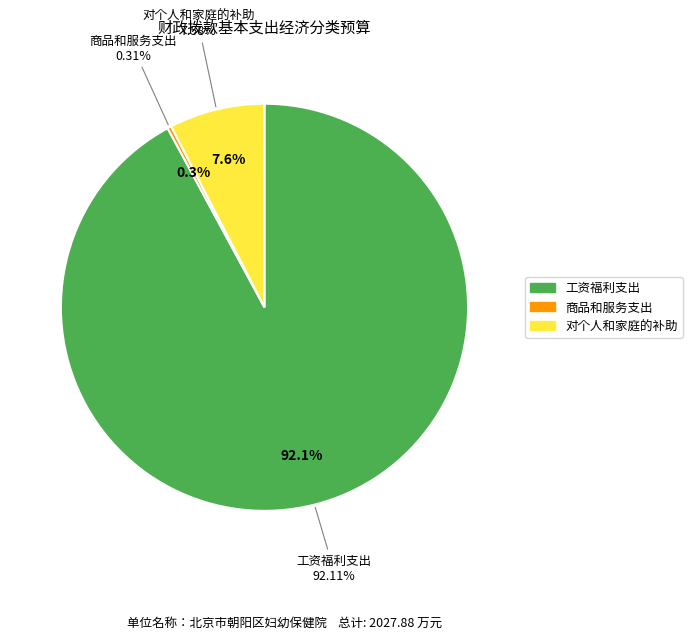

True or false: 对个人和家庭的补助 accounts for 8% of the total.

True